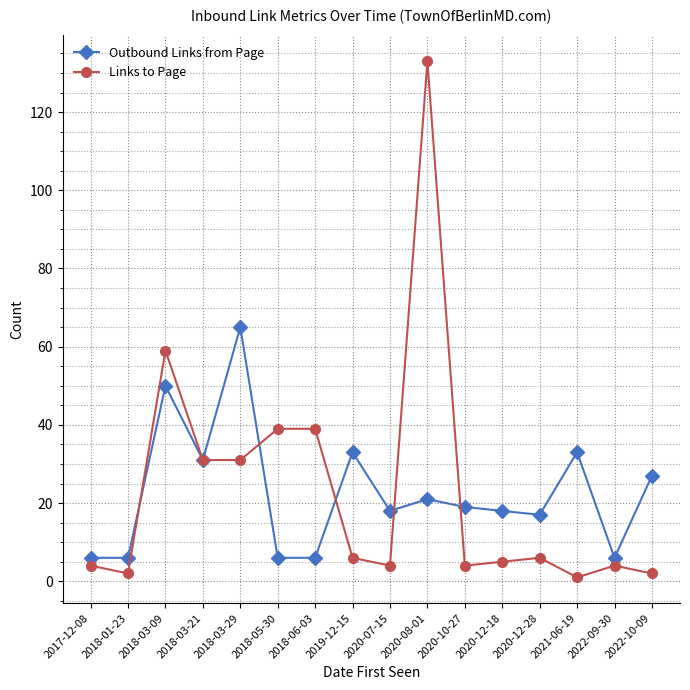

Where is the first local maximum for Links to Page?

2018-03-09